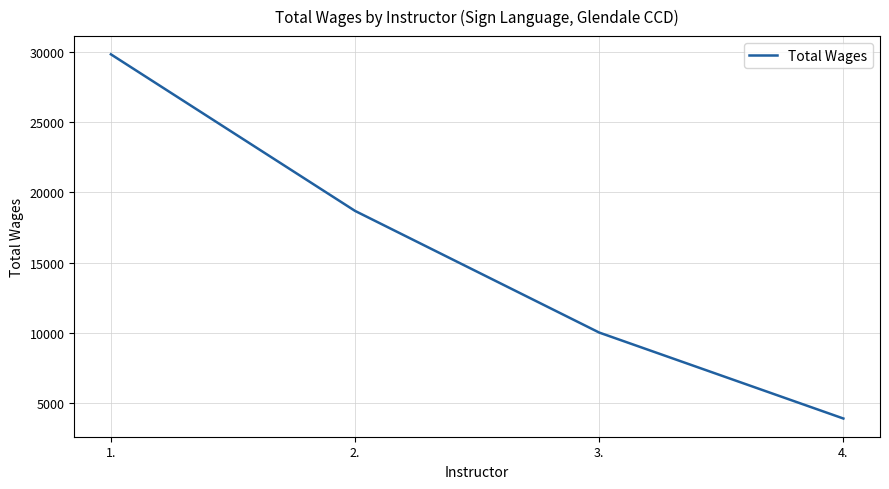

Read the value at 3., to the nearest 100.

10000